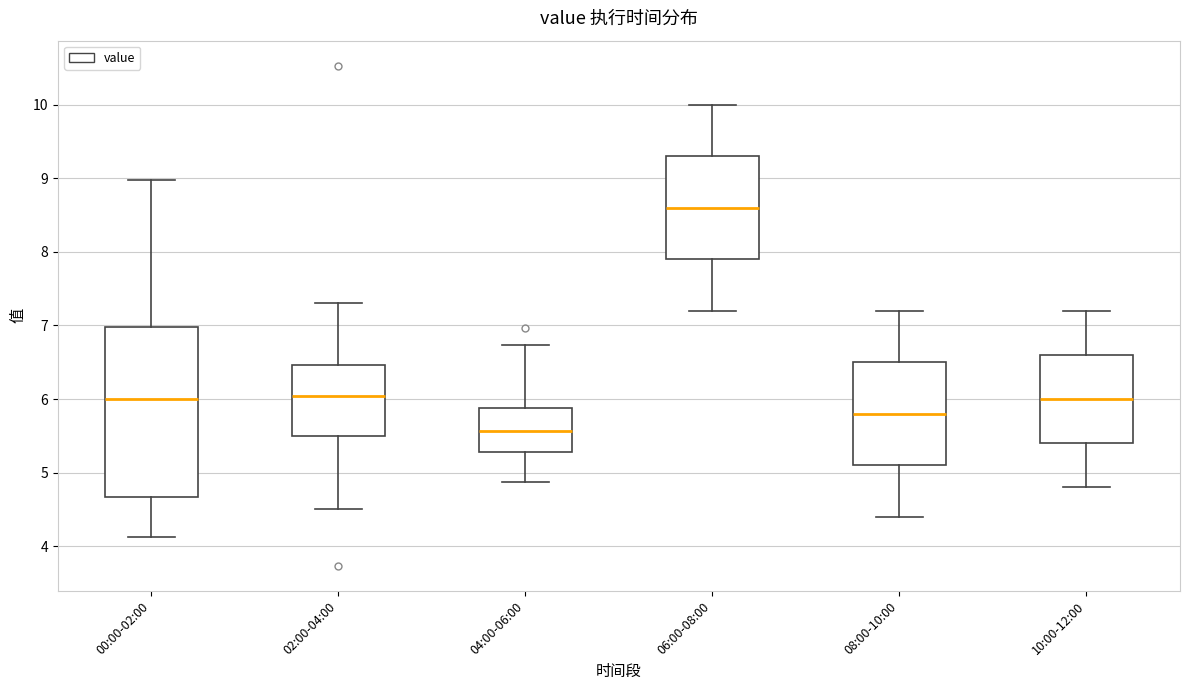

Which box is the tallest, from its lower edge to its upper edge?

00:00-02:00